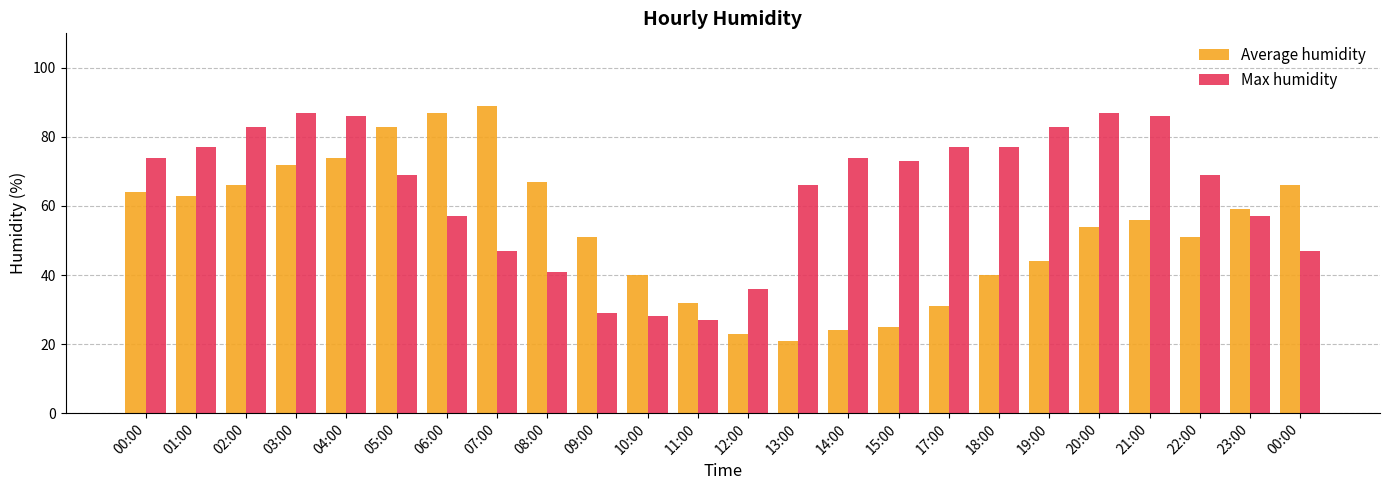

The Max humidity series shows 66 at 13:00. True or false?

True